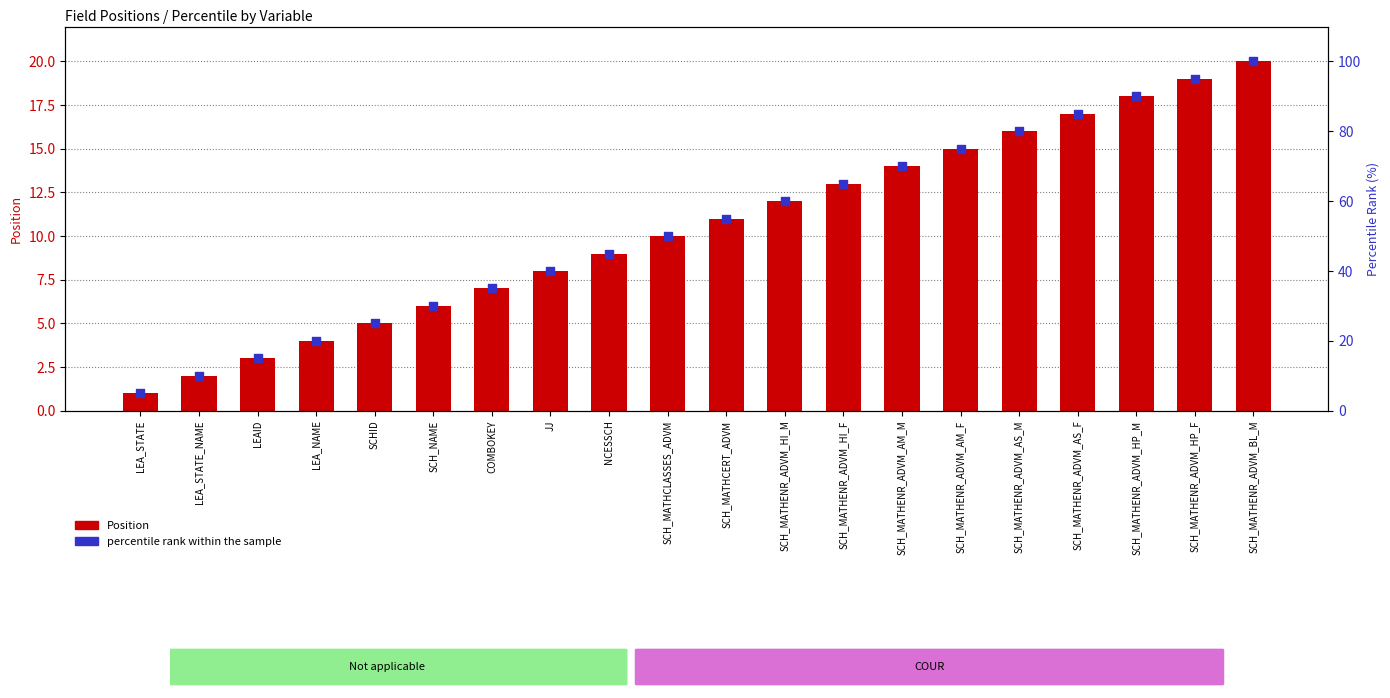

Which series has the largest Y range (max minus min)?

percentile rank within the sample